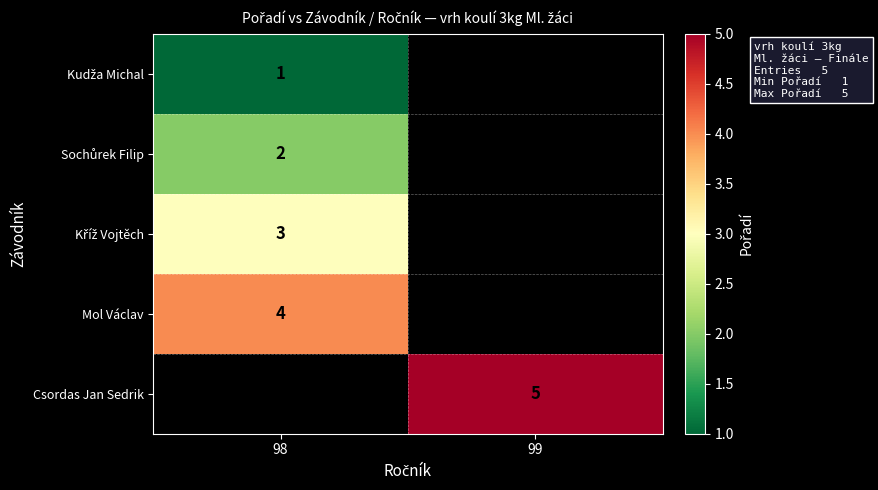

True or false: Mol Václav has a value of 5.2 at 98.

False